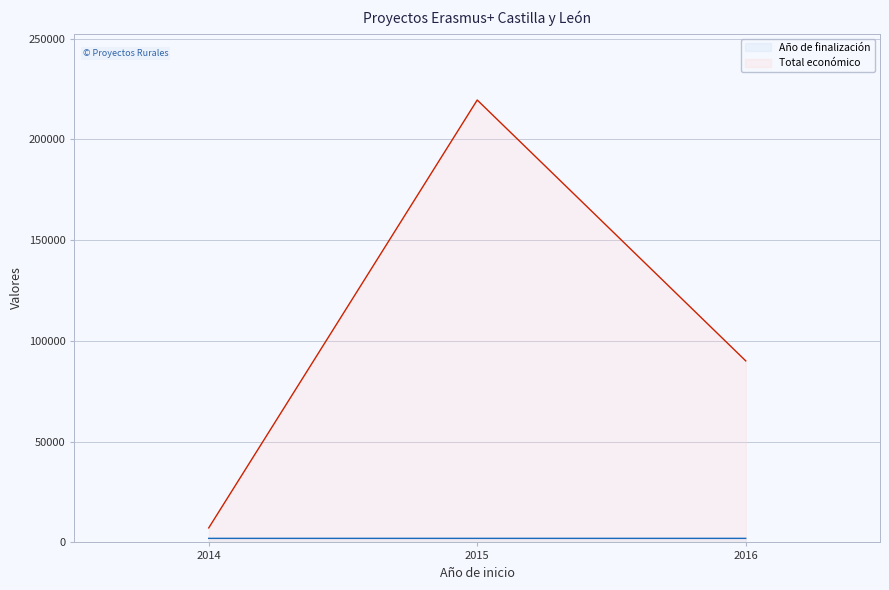

Reading left to right, extract all data points from this chart.

Año de finalización: 2016=2018	2015=2017	2014=2015
Total económico: 2016=90081	2015=219515	2014=7200